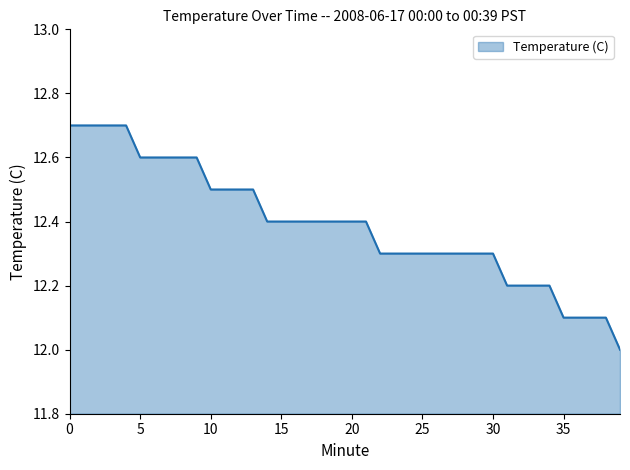

What is the maximum value shown in the chart?

12.7